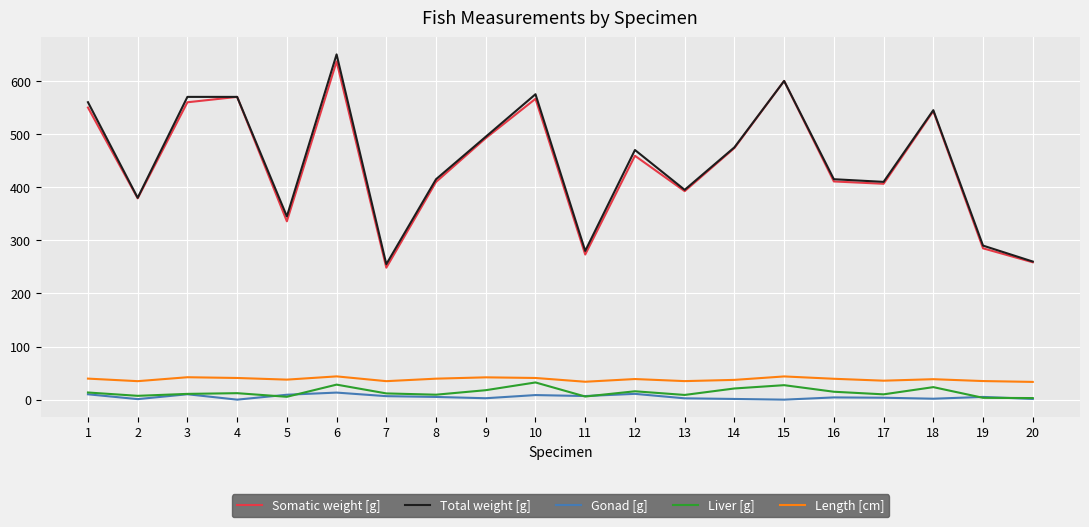

True or false: Length [cm] has more than 0 points higher than both neighbors.

True